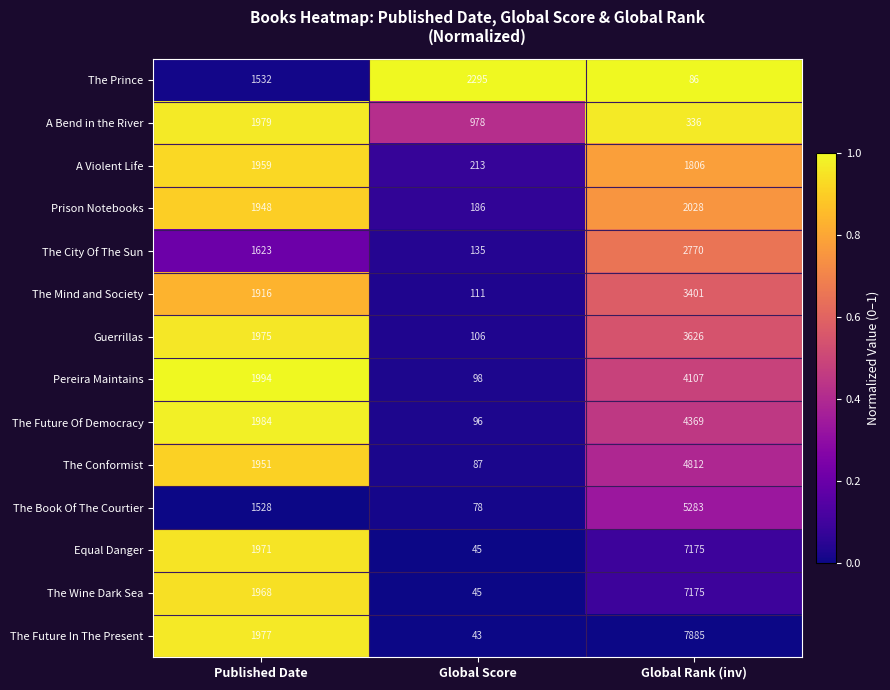

Count the Equal Danger values in the range 45 to 7175.

3